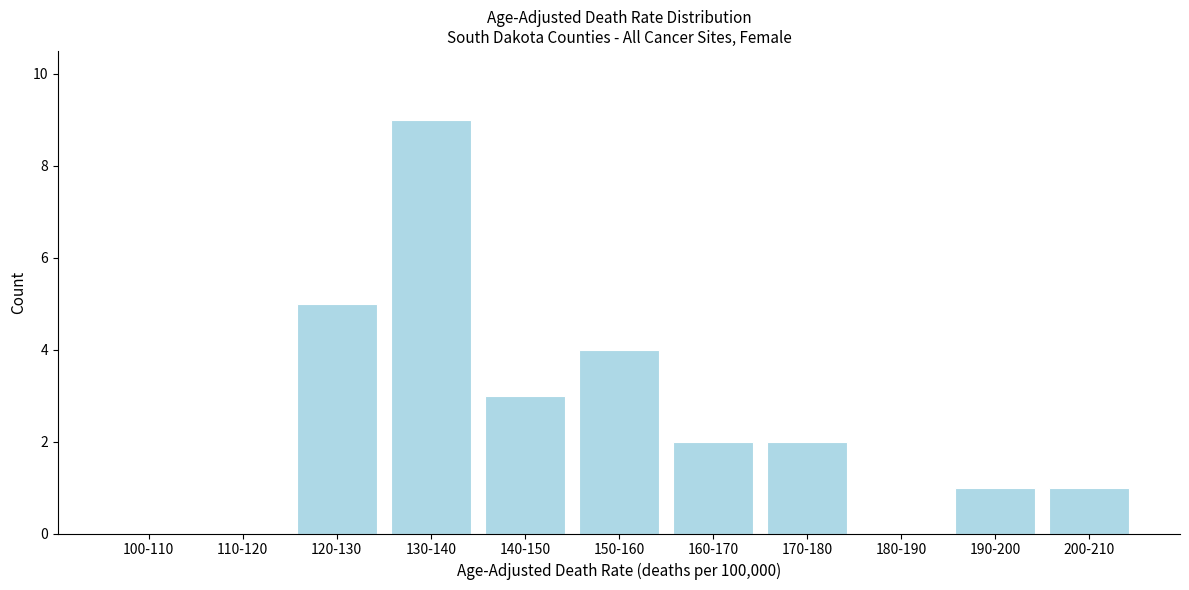

Reading right to left, what are all the values shown in this chart?

200-210=1	190-200=1	180-190=0	170-180=2	160-170=2	150-160=4	140-150=3	130-140=9	120-130=5	110-120=0	100-110=0